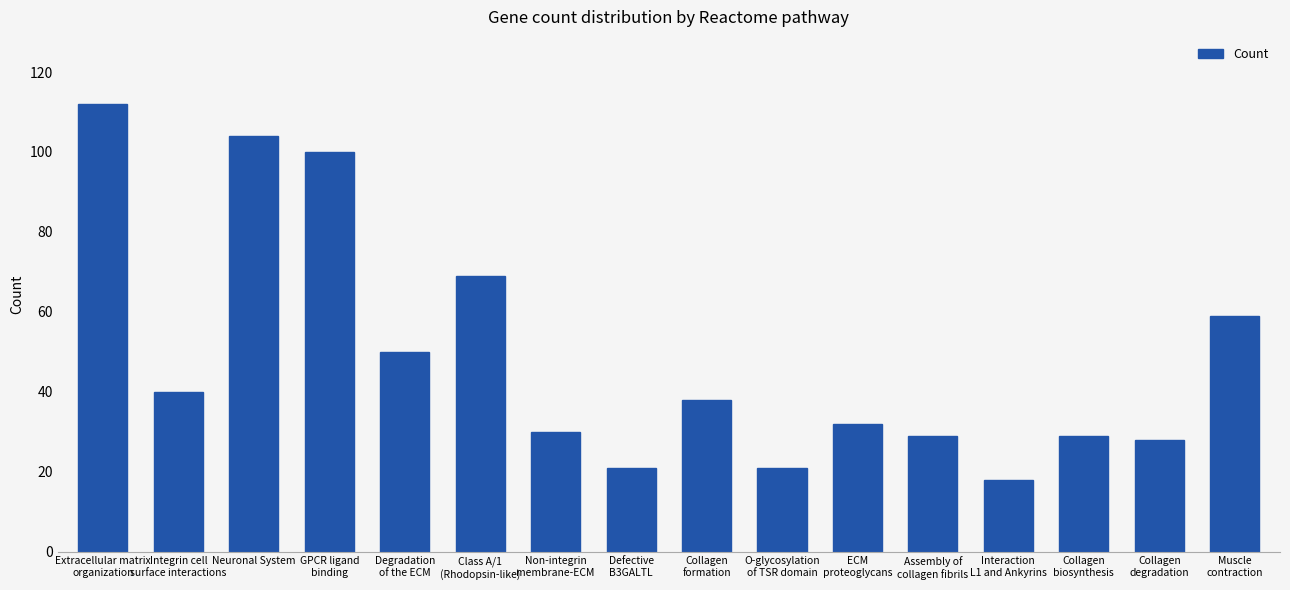

Reading right to left, list all the values displayed in this chart.

Muscle
contraction=59	Collagen
degradation=28	Collagen
biosynthesis=29	Interaction
L1 and Ankyrins=18	Assembly of
collagen fibrils=29	ECM
proteoglycans=32	O-glycosylation
of TSR domain=21	Collagen
formation=38	Defective
B3GALTL=21	Non-integrin
membrane-ECM=30	Class A/1
(Rhodopsin-like)=69	Degradation
of the ECM=50	GPCR ligand
binding=100	Neuronal System=104	Integrin cell
surface interactions=40	Extracellular matrix
organization=112